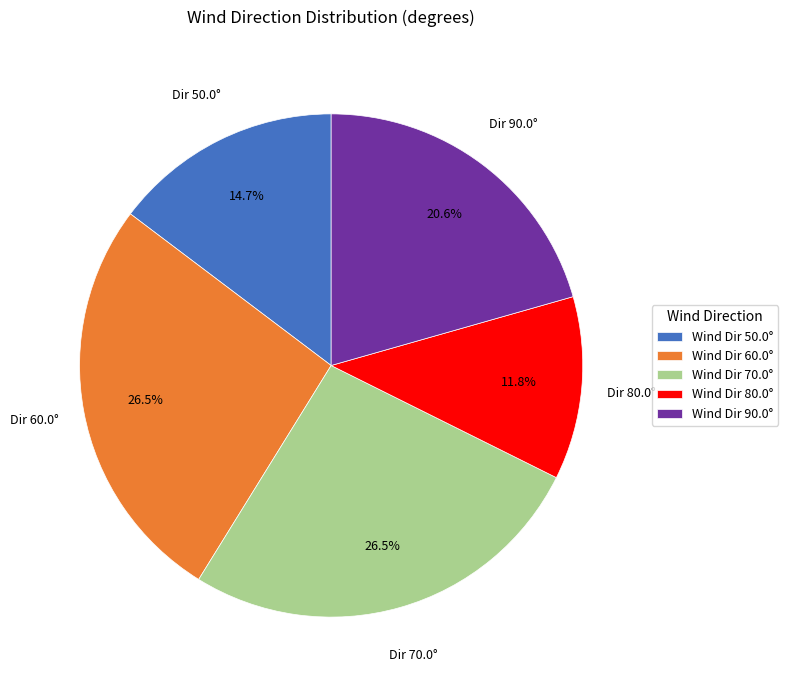

Approximately how many times larger is the value at Wind Dir 50.0° compared to Wind Dir 90.0°?

0.7